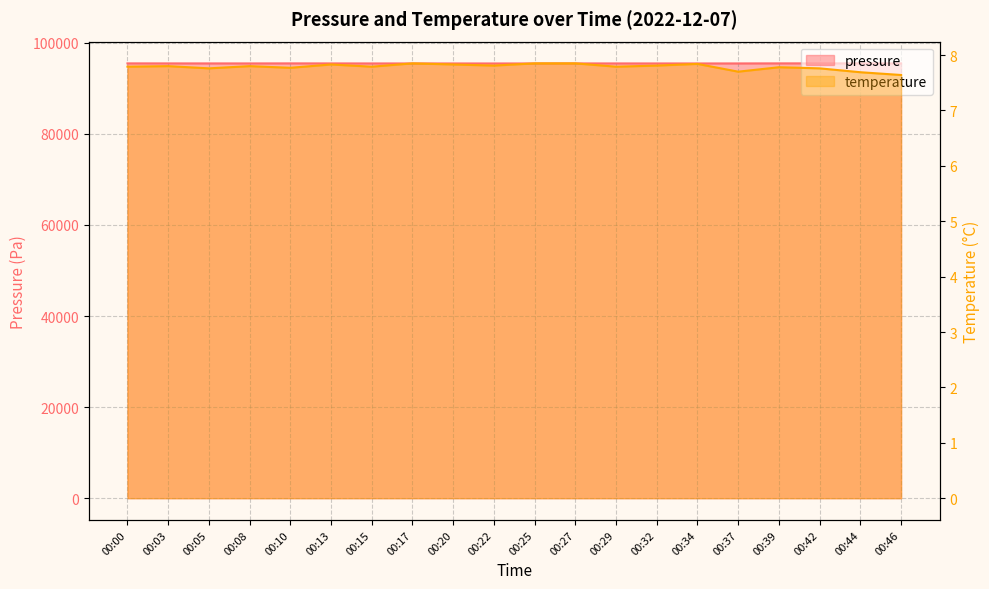

True or false: pressure and temperature cross at least once.

False